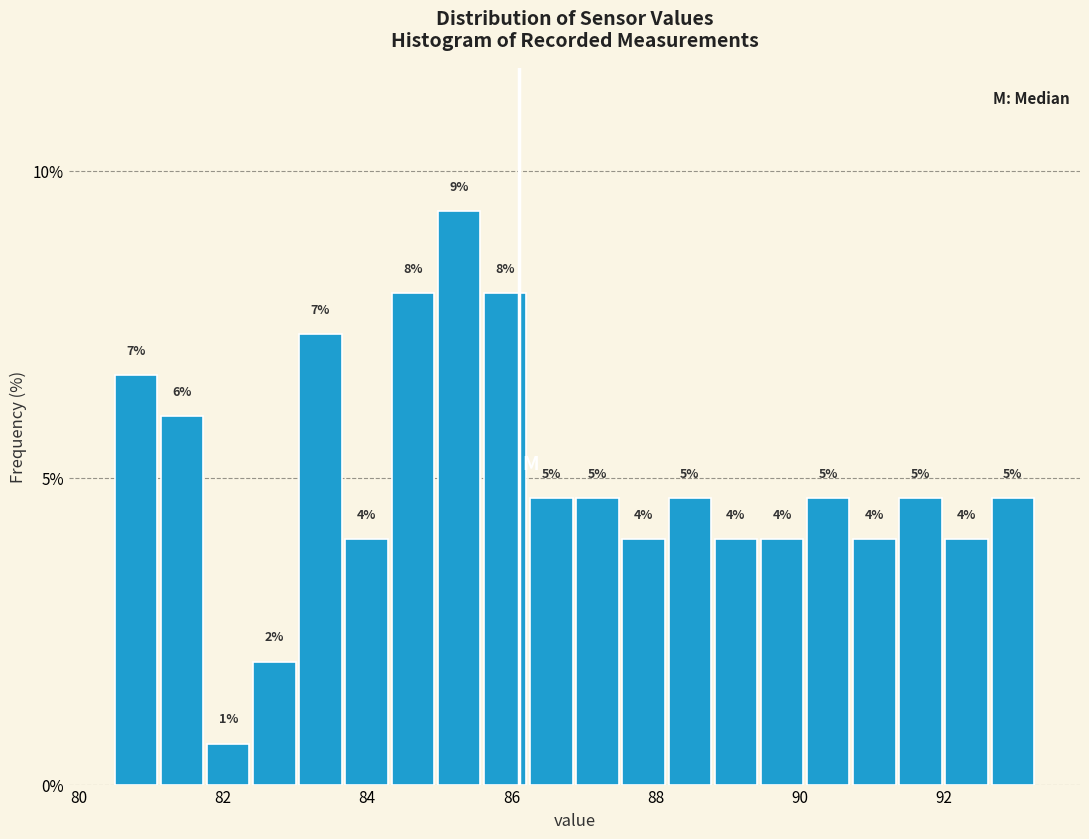

Read against the x-axis, roughly where is the centre of the tallest bar?

85.2